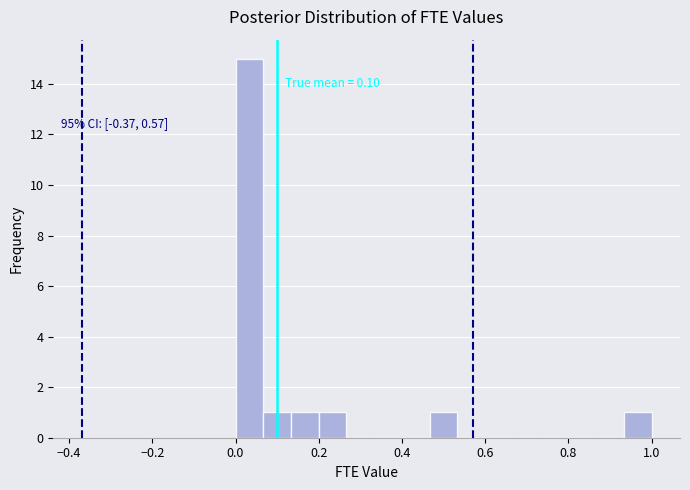

Read against the x-axis, roughly where is the centre of the tallest bar?

0.04